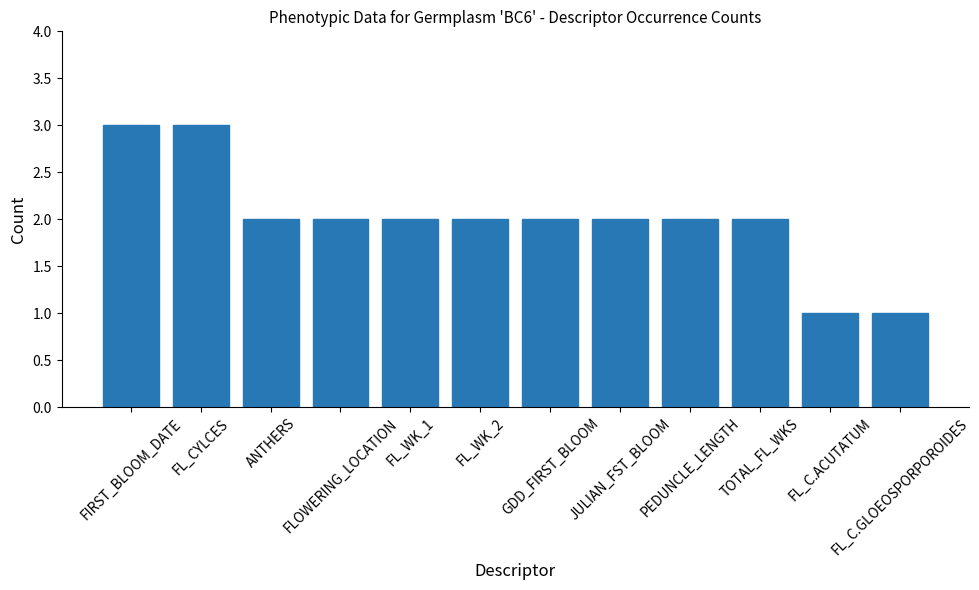

Count the number of categories in the chart.

12